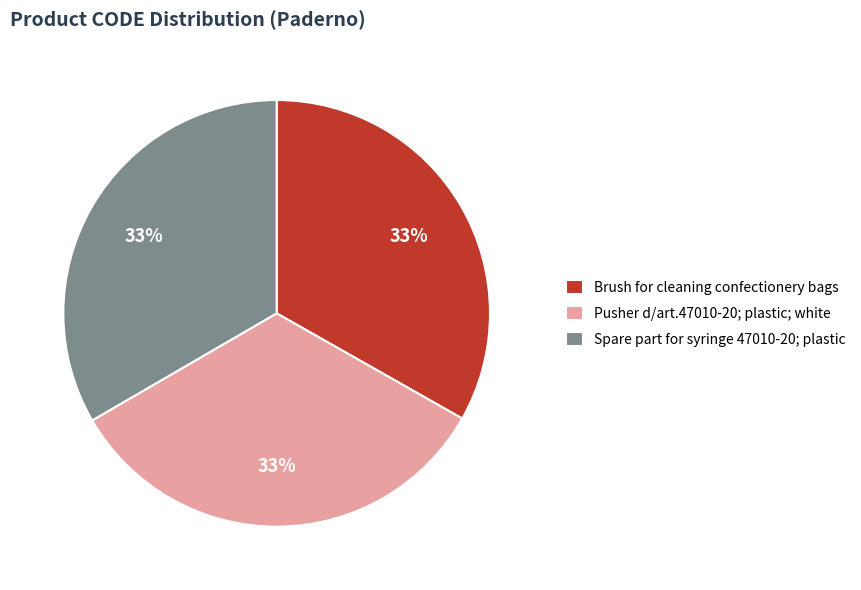

Is it true that Spare part for syringe 47010-20; plastic is 33% of the pie?

True